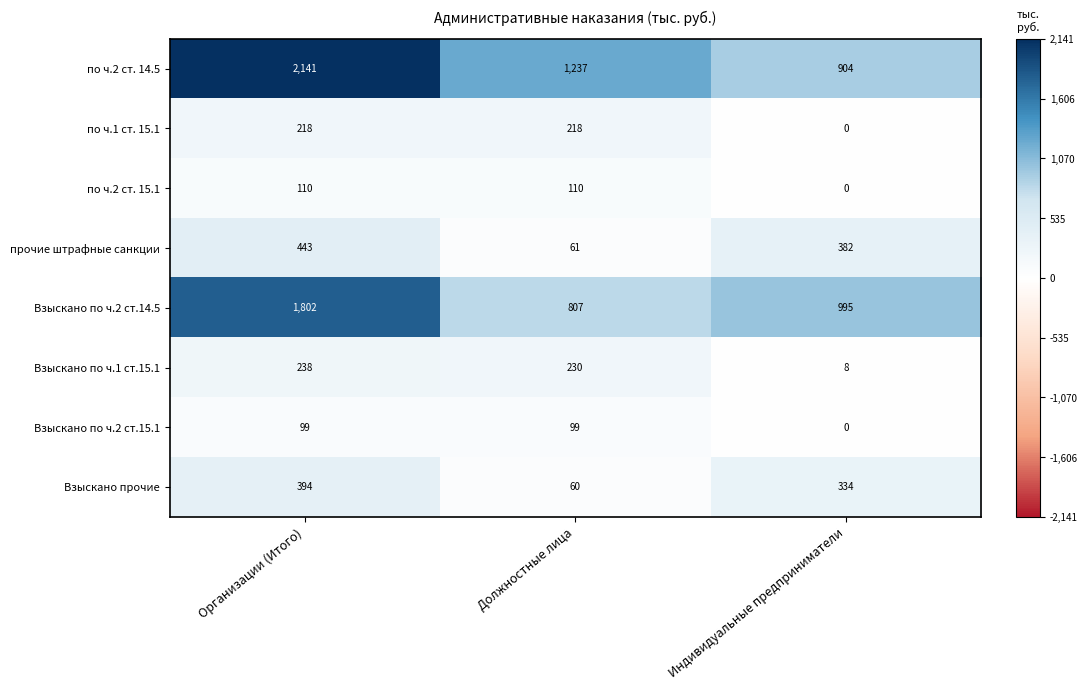

True or false: Взыскано прочие has a value of 84 at Должностные лица.

False